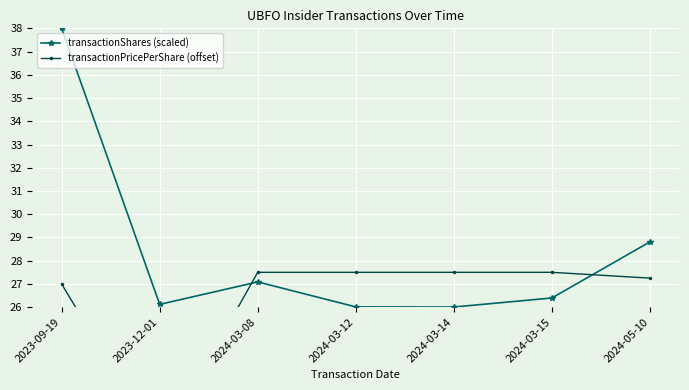

Is the value of transactionShares (scaled) at 2024-03-15 greater than the value of transactionPricePerShare (offset) at 2024-03-15?

No